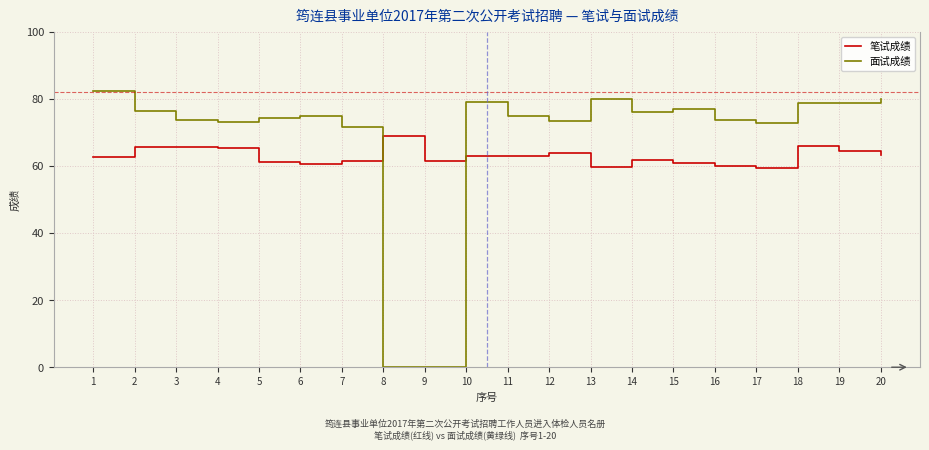

True or false: 面试成绩 has more than 0 interior local peaks.

True